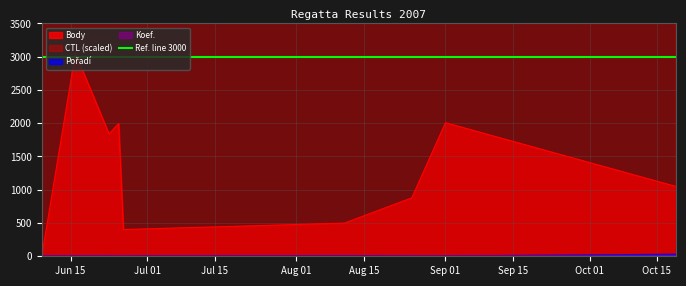

Where is the first local maximum for Body?

2007-06-16